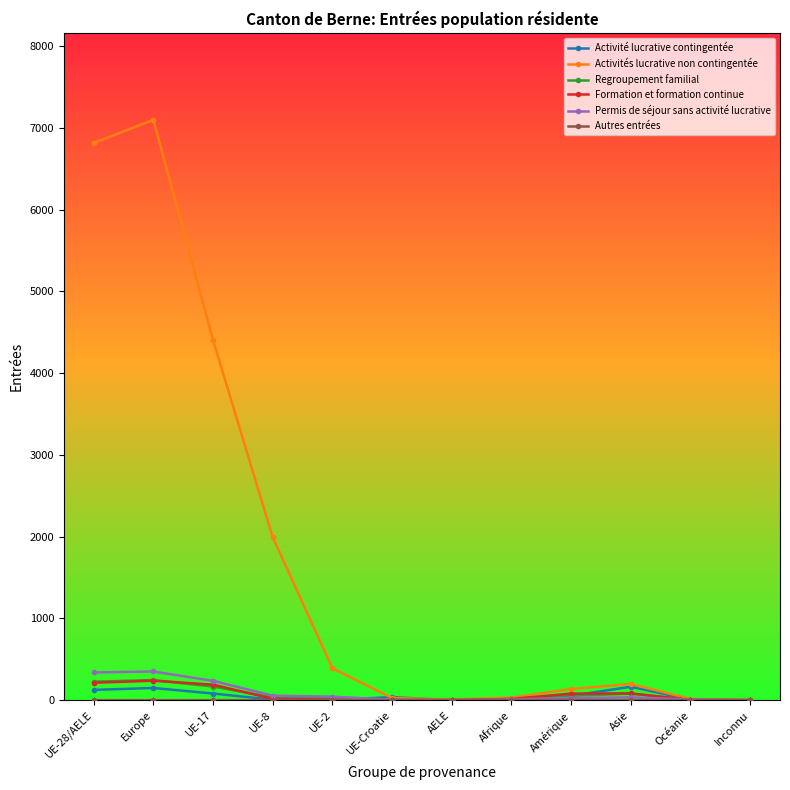

What is the sum of all Regroupement familial values?

838